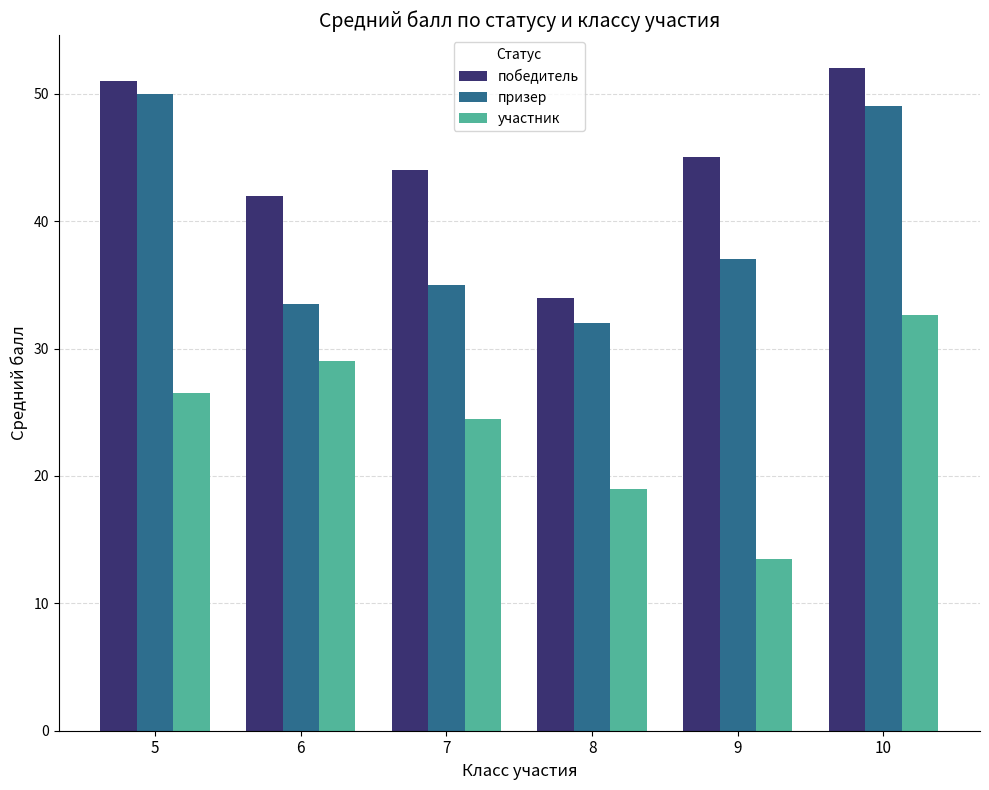

Where is участник nearest to the value 23?

7